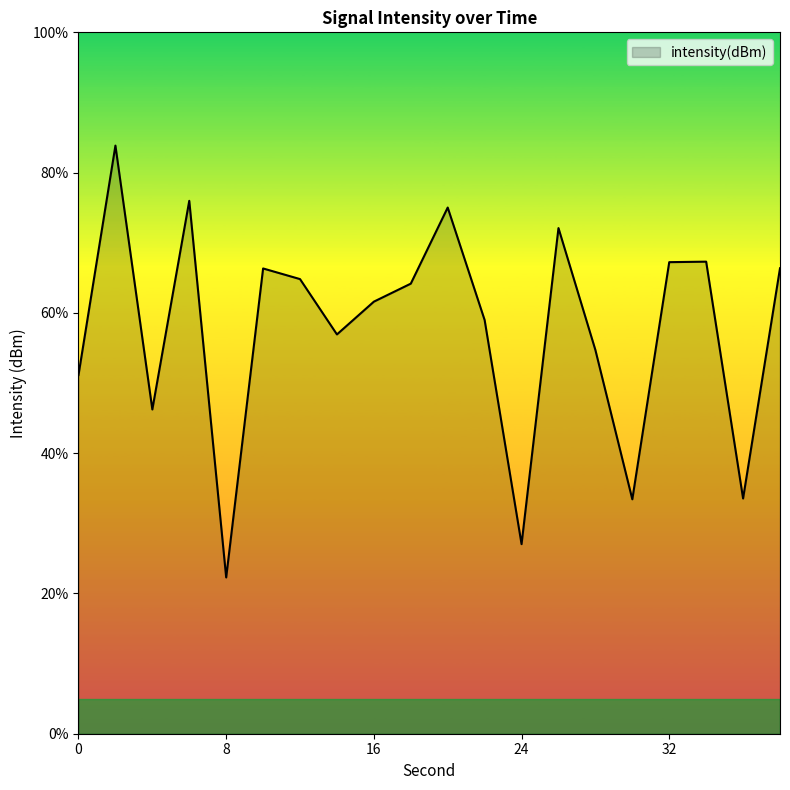

What is the difference between the maximum and minimum values?

61.6